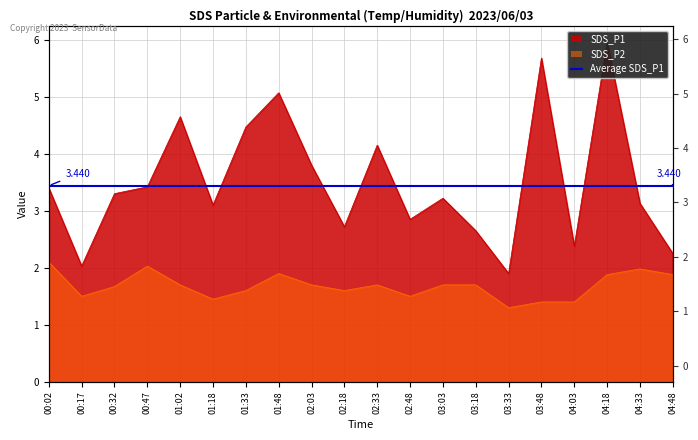

Rank the series by their maximum value, from lowest to highest.

SDS_P2, SDS_P1